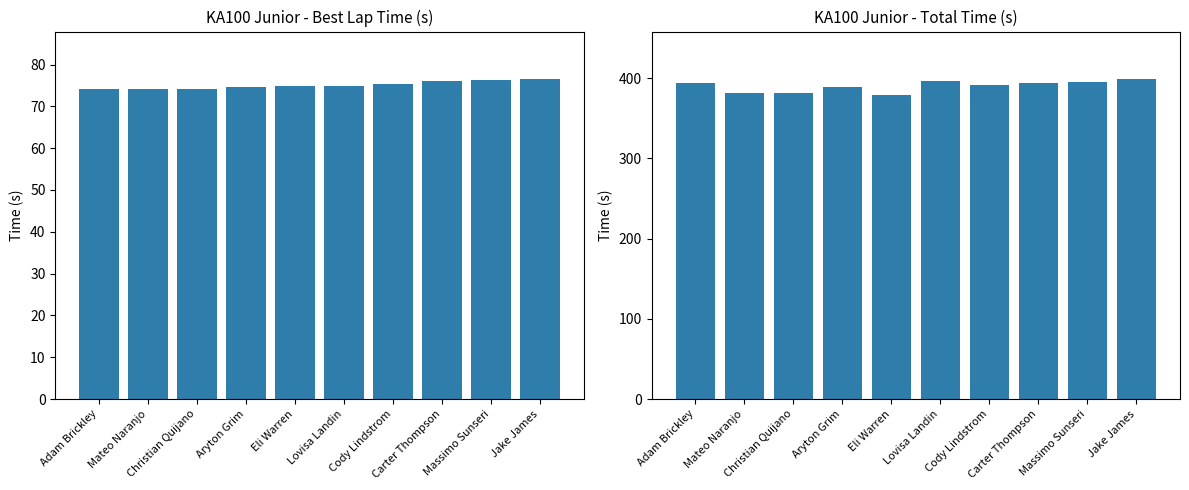

At how many categories does at least one series exceed 356?

10